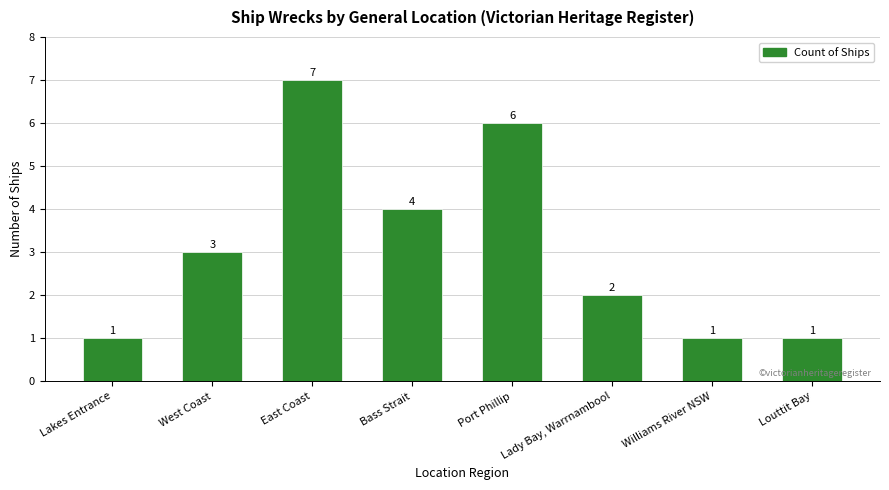

What is the approximate value at West Coast?

3